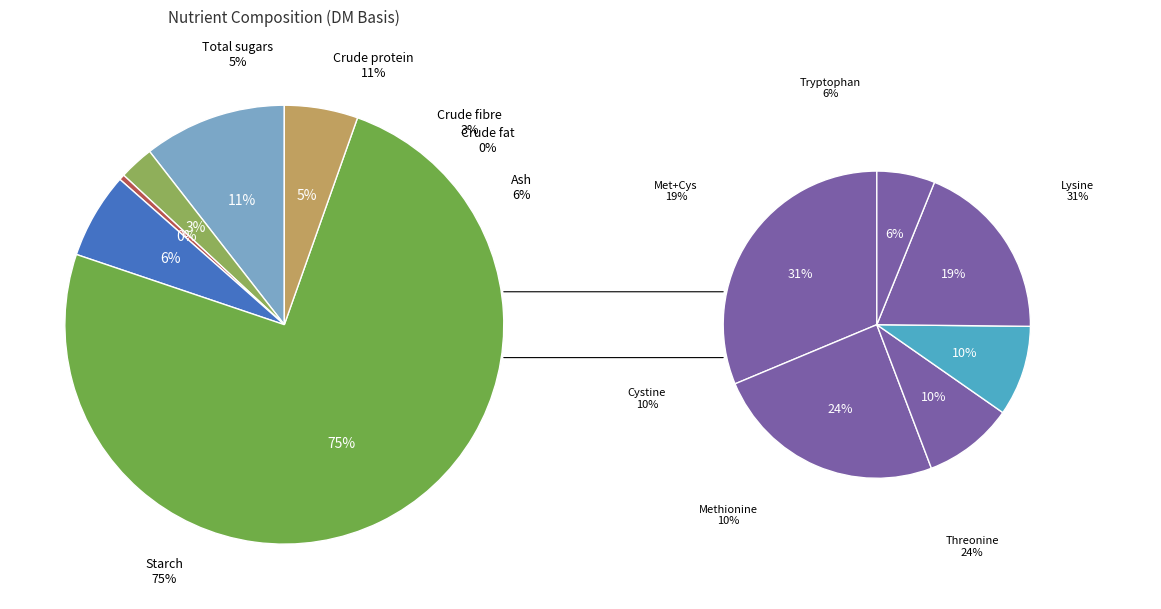

Is there any slice that represents more than half of the pie?

Yes